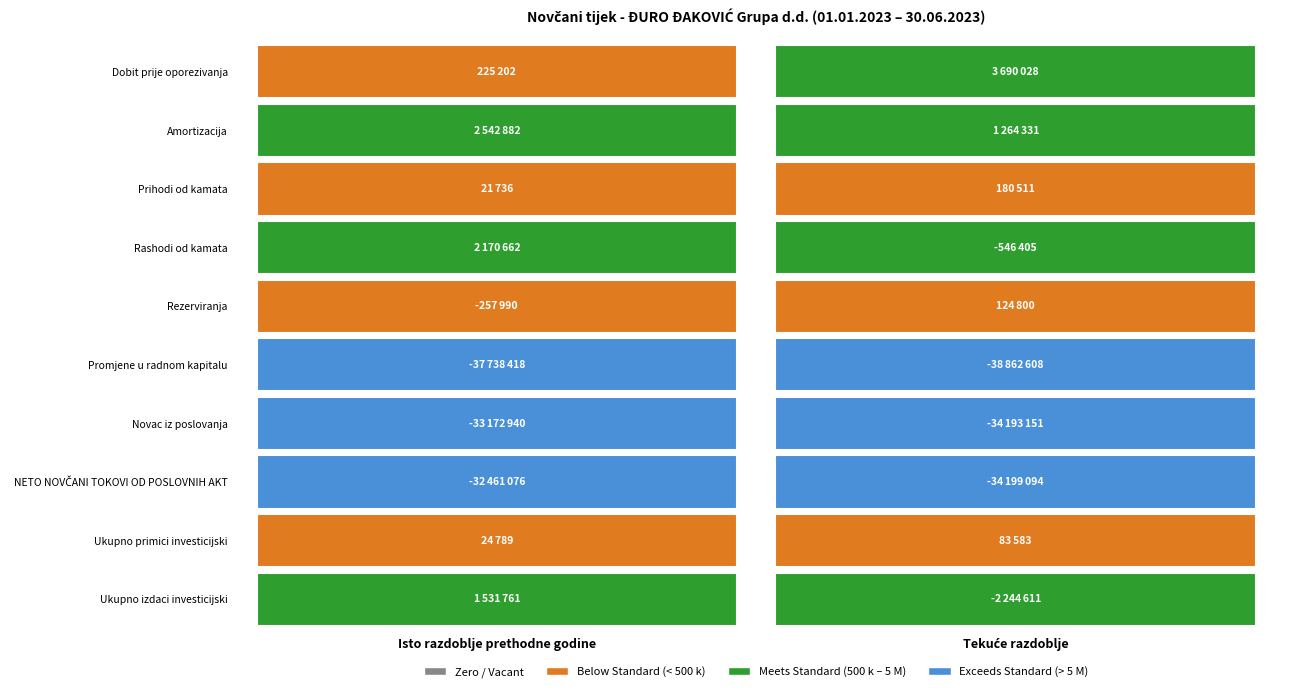

The value of Rezerviranja at Isto razdoblje prethodne godine is -257990. True or false?

True